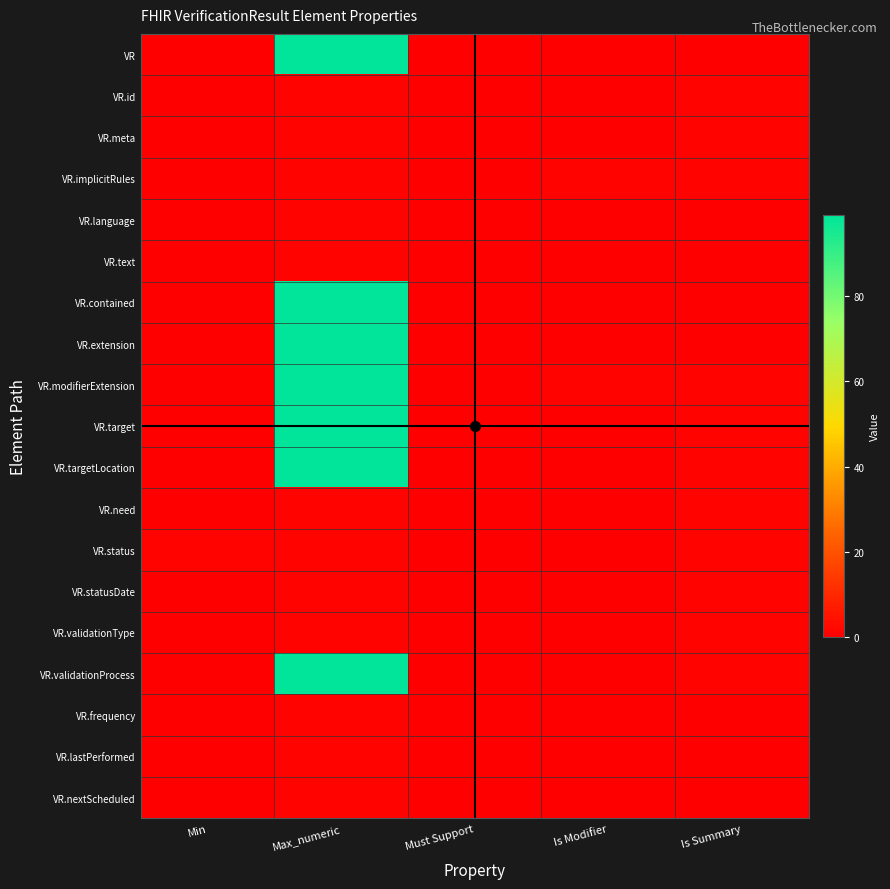

Reading left to right, transcribe all the data shown in this chart.

VR: Min=0	Max_numeric=99	Must Support=0	Is Modifier=0	Is Summary=0
VR.id: Min=0	Max_numeric=1	Must Support=0	Is Modifier=0	Is Summary=1
VR.meta: Min=0	Max_numeric=1	Must Support=0	Is Modifier=0	Is Summary=1
VR.implicitRules: Min=0	Max_numeric=1	Must Support=0	Is Modifier=1	Is Summary=1
VR.language: Min=0	Max_numeric=1	Must Support=0	Is Modifier=0	Is Summary=0
VR.text: Min=0	Max_numeric=1	Must Support=0	Is Modifier=0	Is Summary=0
VR.contained: Min=0	Max_numeric=99	Must Support=0	Is Modifier=0	Is Summary=0
VR.extension: Min=0	Max_numeric=99	Must Support=0	Is Modifier=0	Is Summary=0
VR.modifierExtension: Min=0	Max_numeric=99	Must Support=0	Is Modifier=1	Is Summary=1
VR.target: Min=0	Max_numeric=99	Must Support=0	Is Modifier=0	Is Summary=1
VR.targetLocation: Min=0	Max_numeric=99	Must Support=0	Is Modifier=0	Is Summary=1
VR.need: Min=0	Max_numeric=1	Must Support=0	Is Modifier=0	Is Summary=1
VR.status: Min=1	Max_numeric=1	Must Support=0	Is Modifier=0	Is Summary=1
VR.statusDate: Min=0	Max_numeric=1	Must Support=0	Is Modifier=0	Is Summary=1
VR.validationType: Min=0	Max_numeric=1	Must Support=0	Is Modifier=0	Is Summary=1
VR.validationProcess: Min=0	Max_numeric=99	Must Support=0	Is Modifier=0	Is Summary=1
VR.frequency: Min=0	Max_numeric=1	Must Support=0	Is Modifier=0	Is Summary=0
VR.lastPerformed: Min=0	Max_numeric=1	Must Support=0	Is Modifier=0	Is Summary=0
VR.nextScheduled: Min=0	Max_numeric=1	Must Support=0	Is Modifier=0	Is Summary=0